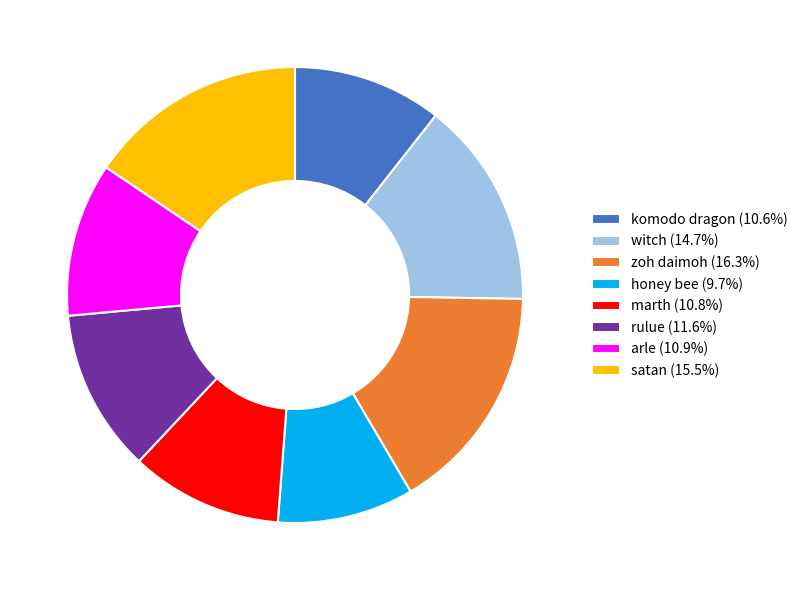

Count the number of slices in the pie.

8